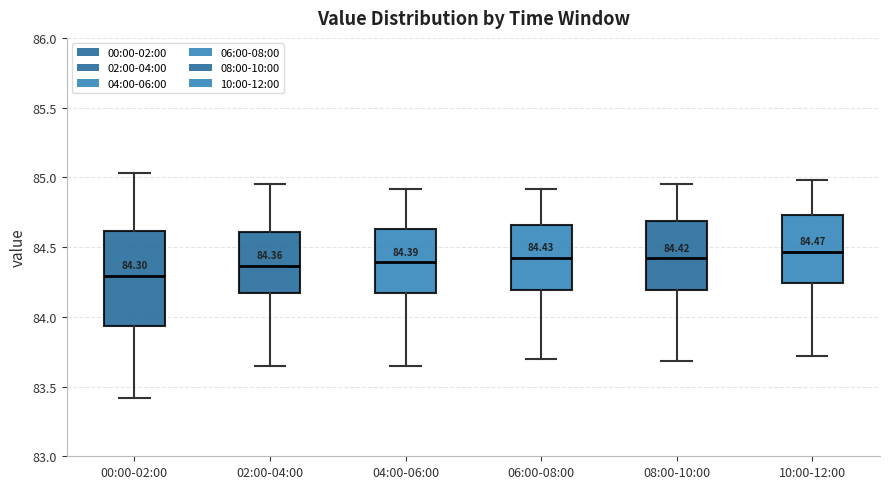

Which box is the tallest, from its lower edge to its upper edge?

00:00-02:00